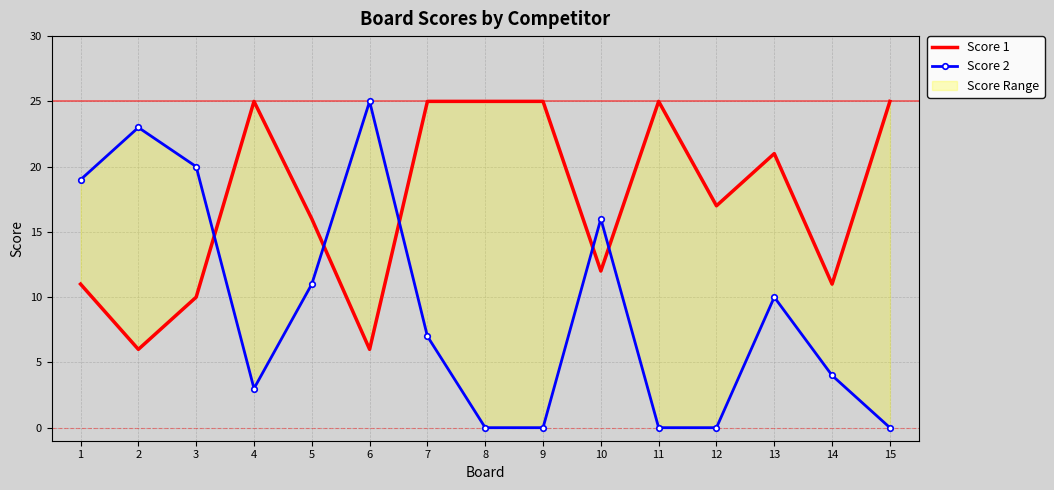

Between 10 and 6, which is larger?

10